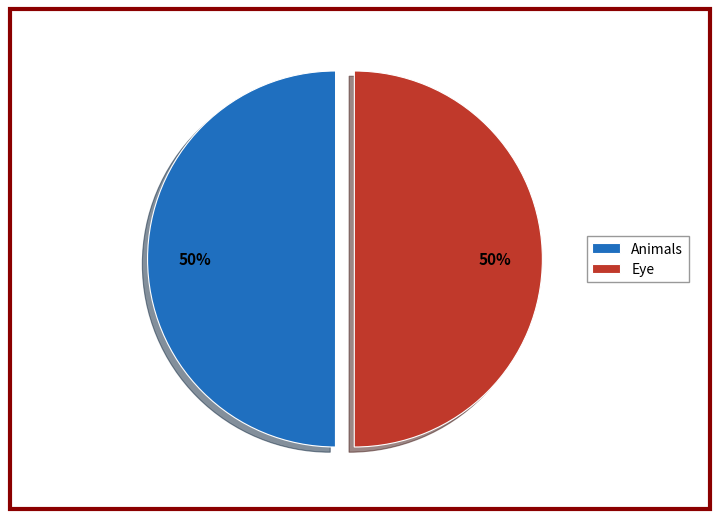

To the nearest percent, what portion does Eye represent?

50%